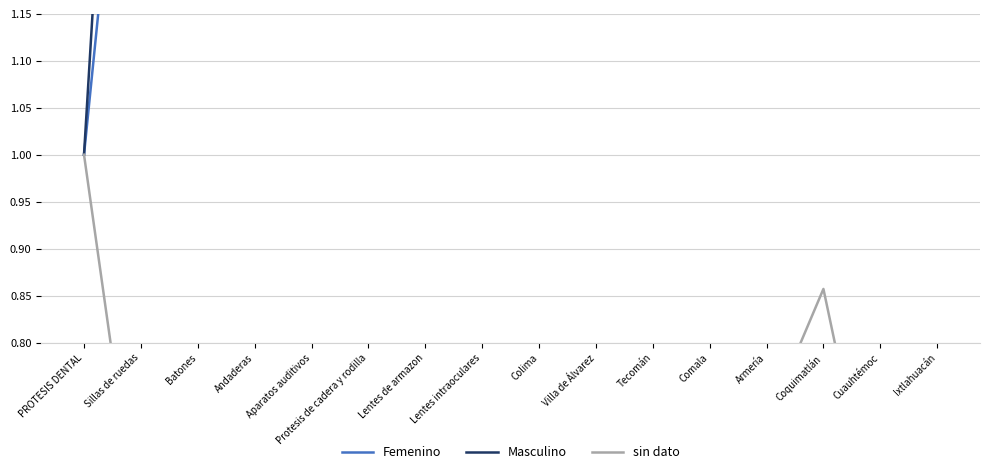

Reading left to right, extract all data points from this chart.

Femenino: PROTESIS DENTAL=1.0	Sillas de ruedas=1.6	Batones=2.0	Andaderas=2.4	Aparatos auditivos=2.2	Protesis de cadera y rodilla=2.6	Lentes de armazon=3.0	Lentes intraoculares=2.8	Colima=3.2	Villa de Álvarez=3.6	Tecomán=3.4	Comala=3.0	Armería=2.4	Coquimatlán=2.0	Cuauhtémoc=2.6	Ixtlahuacán=2.8
Masculino: PROTESIS DENTAL=1.0	Sillas de ruedas=2.0	Batones=3.0	Andaderas=3.7	Aparatos auditivos=3.3	Protesis de cadera y rodilla=4.0	Lentes de armazon=4.7	Lentes intraoculares=4.3	Colima=5.0	Villa de Álvarez=5.7	Tecomán=5.3	Comala=4.7	Armería=3.7	Coquimatlán=3.0	Cuauhtémoc=4.0	Ixtlahuacán=4.3
sin dato: PROTESIS DENTAL=1.0	Sillas de ruedas=0.6	Batones=0.4	Andaderas=0.3	Aparatos auditivos=0.6	Protesis de cadera y rodilla=0.4	Lentes de armazon=0.3	Lentes intraoculares=0.6	Colima=0.4	Villa de Álvarez=0.3	Tecomán=0.4	Comala=0.6	Armería=0.7	Coquimatlán=0.9	Cuauhtémoc=0.6	Ixtlahuacán=0.4